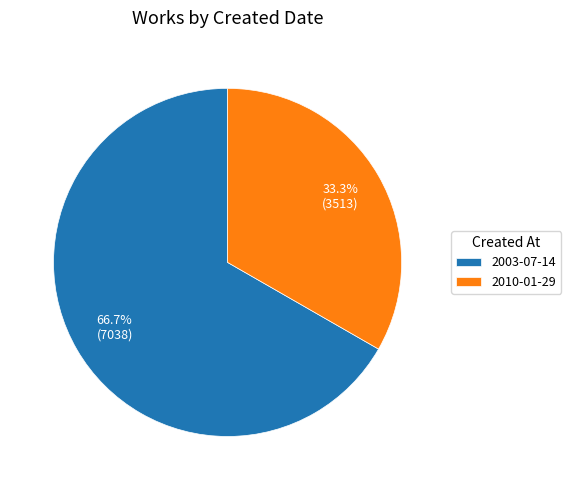

Does any single category account for the majority?

Yes